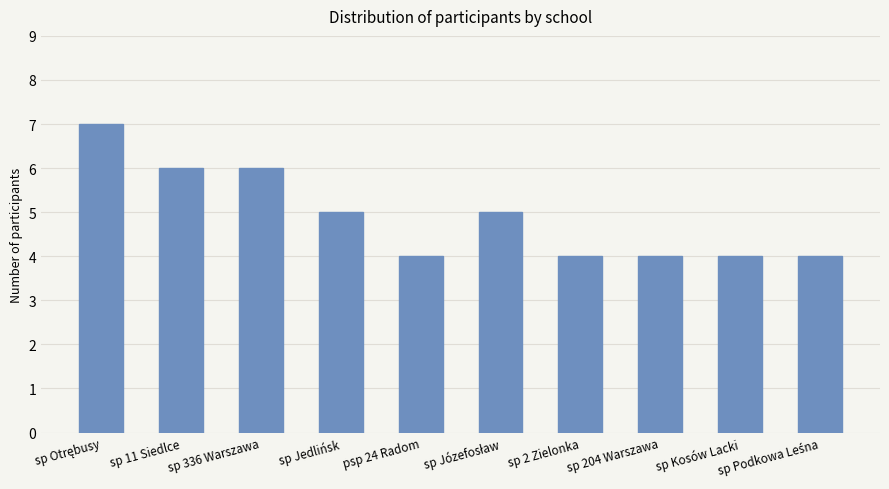

What is the sum of the values at sp Kosów Lacki and sp 336 Warszawa?

10